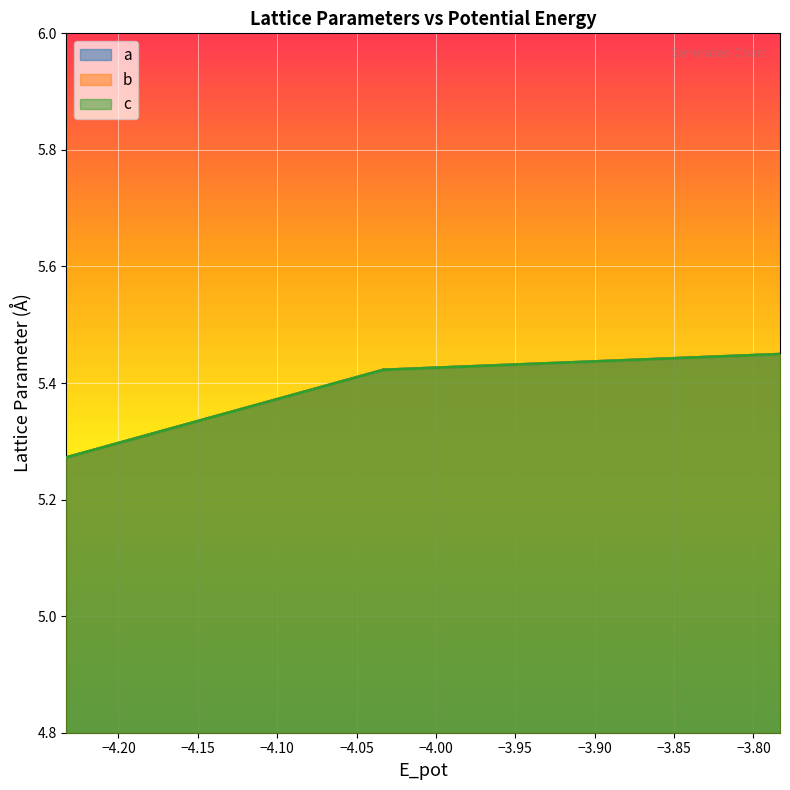

Read the a value at −4.00.

5.4